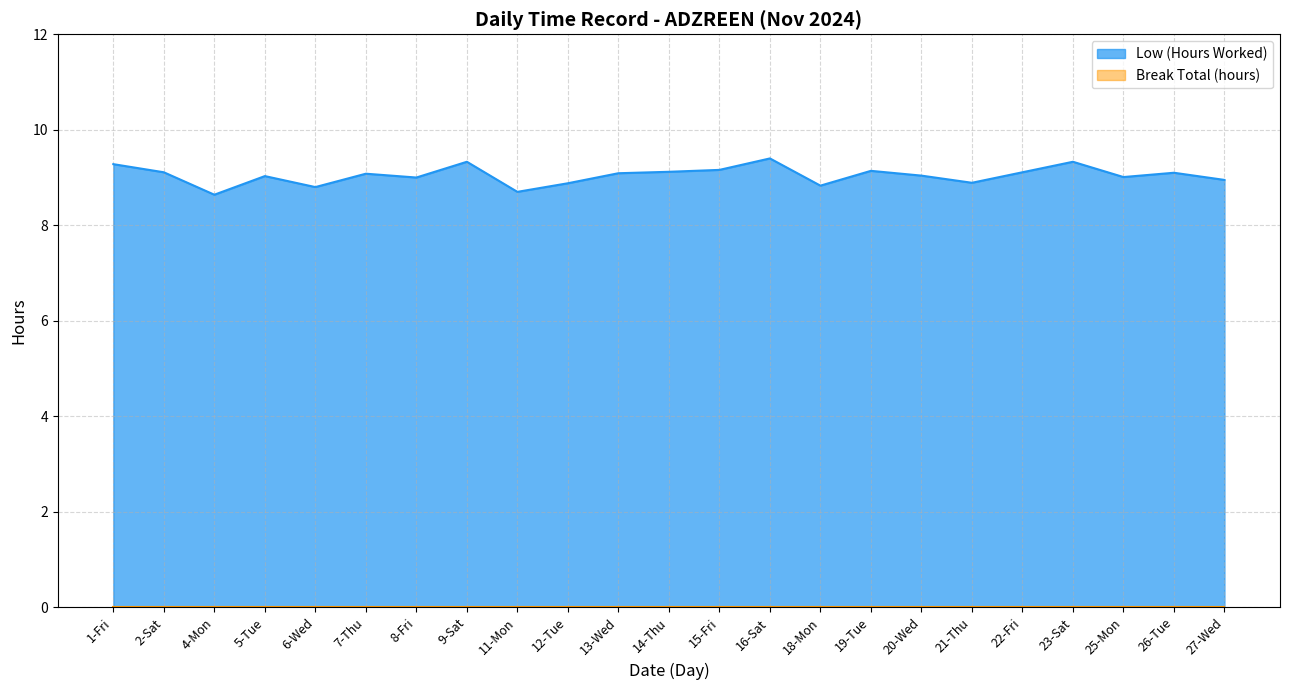

How many categories are shown in the chart?

23